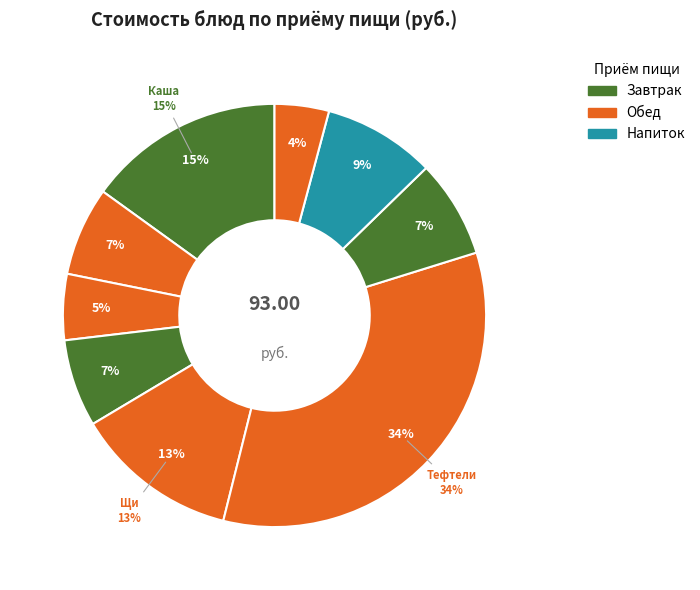

Which category has the biggest portion of the pie?

Тефтели рубленные с соусом